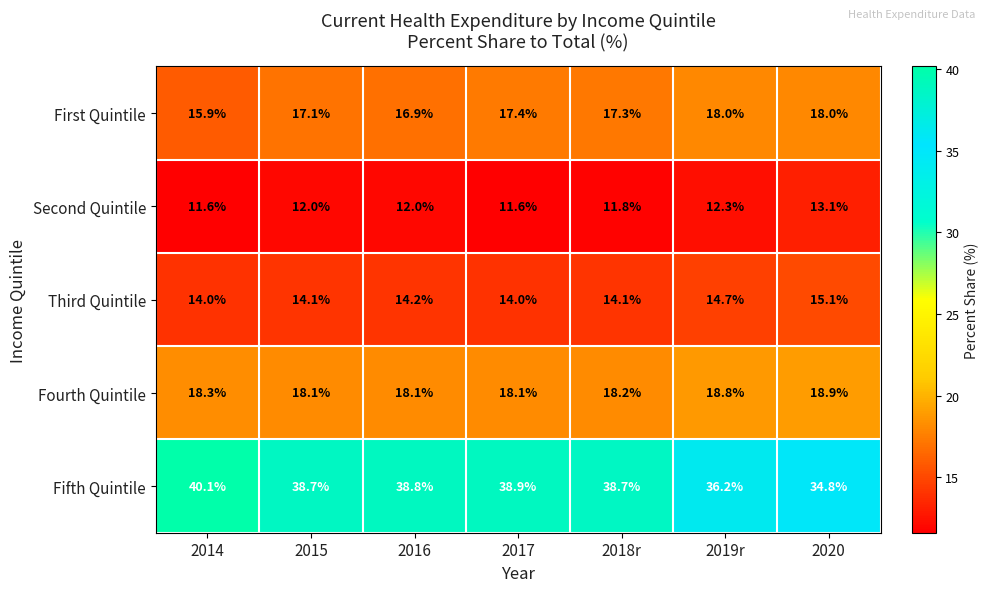

What is the sum of all Second Quintile values?

84.4